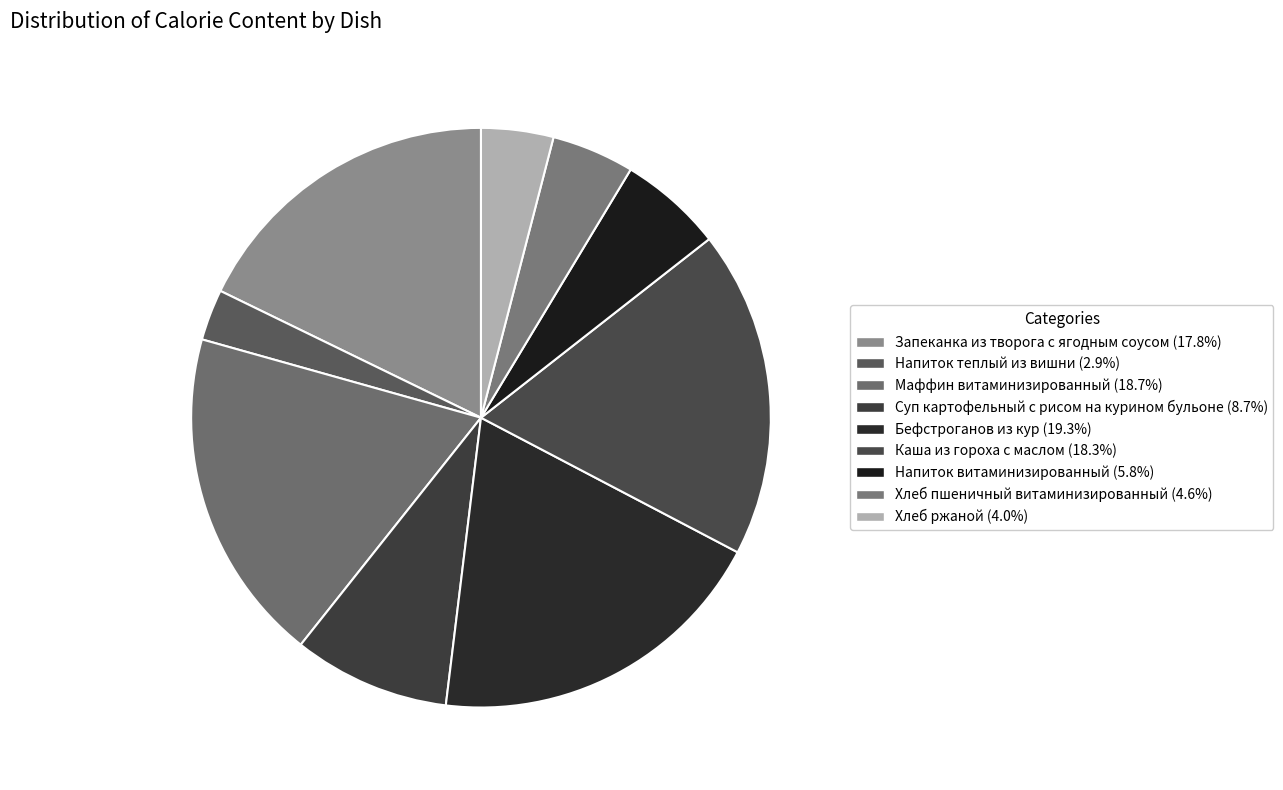

Which category has the smallest portion of the pie?

Напиток теплый из вишни